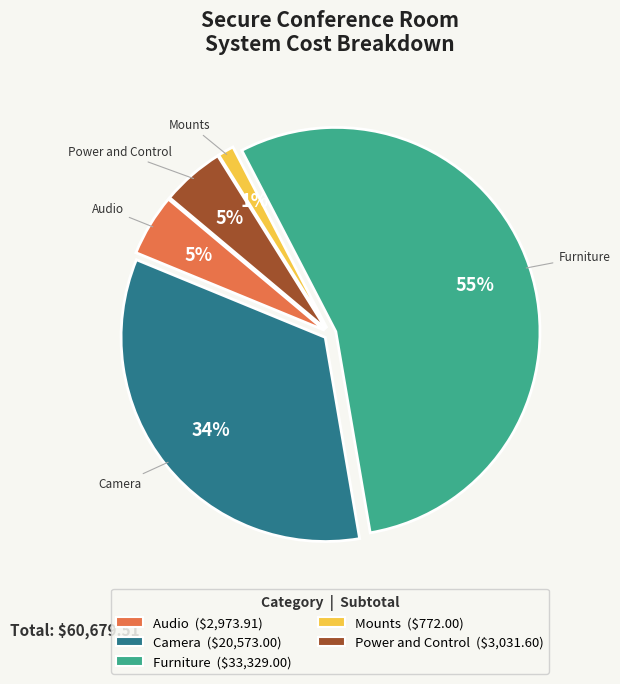

To the nearest percent, what is the difference between the largest and smallest slice percentages?

54%